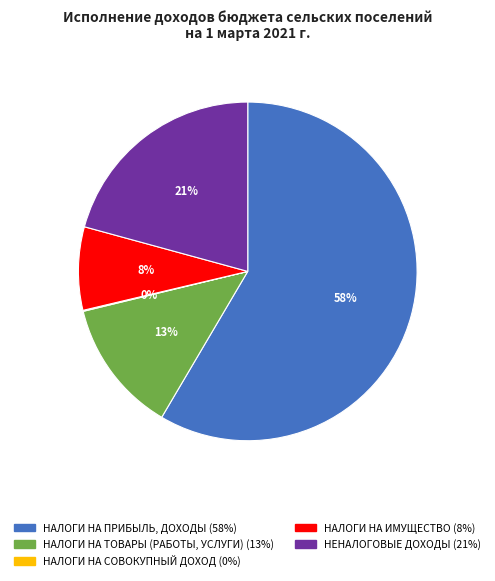

What percentage is the НАЛОГИ НА ИМУЩЕСТВО slice, to the nearest percent?

8%